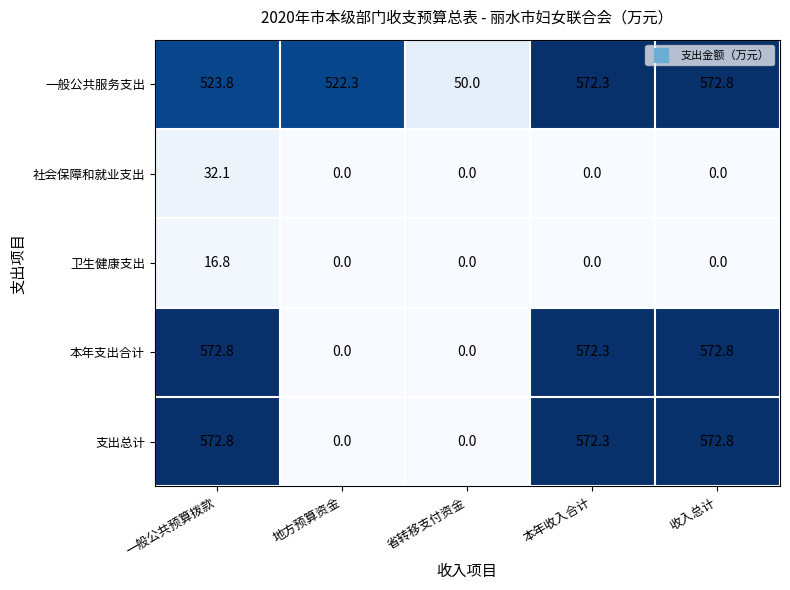

What is the difference between the highest and lowest values at 一般公共预算拨款?

556.0